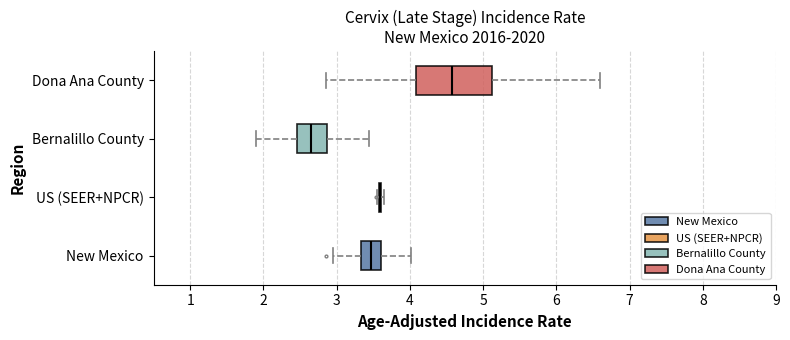

Comparing the boxes themselves (not the whiskers), which one is the widest?

Dona Ana County